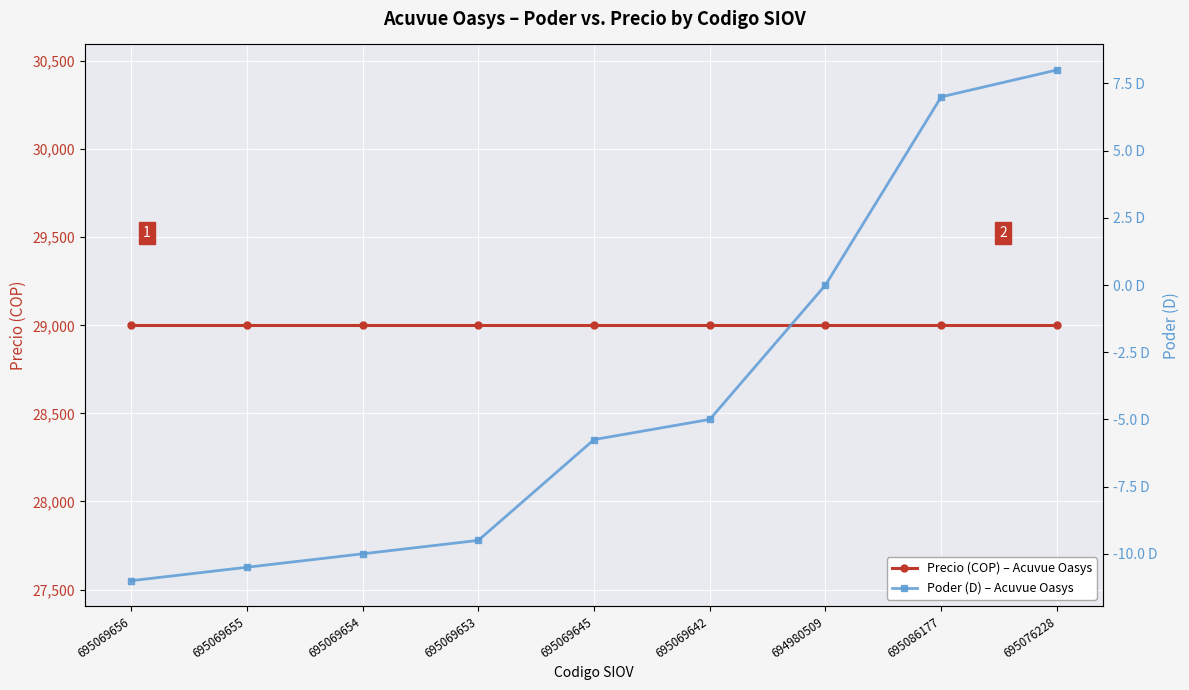

What is the minimum value for Poder (D) – Acuvue Oasys?

-11.0